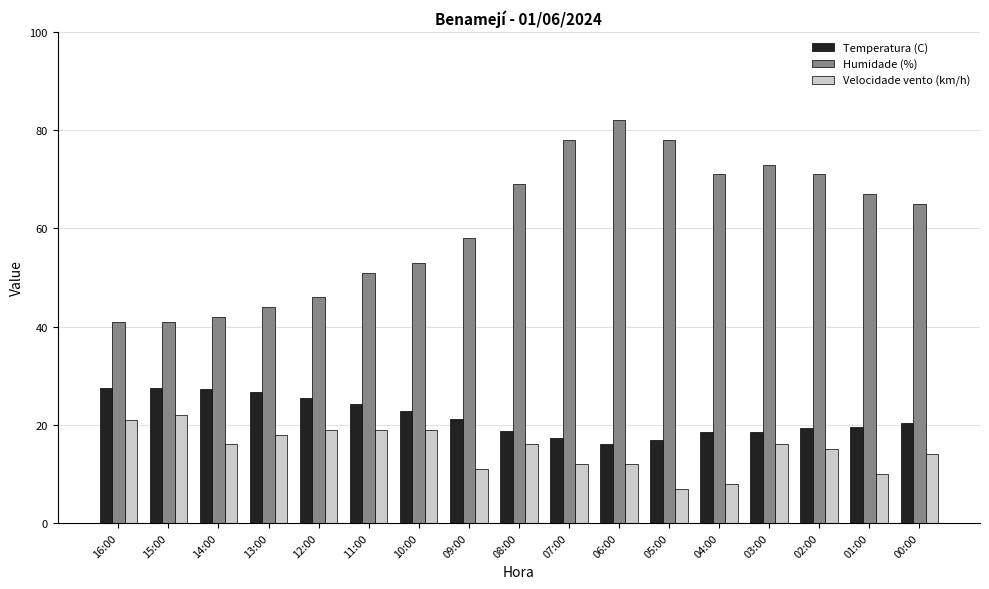

Is it true that Humidade (%) equals 82.3 at 09:00?

False